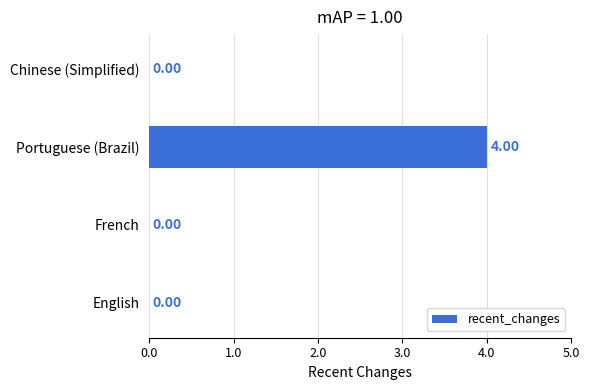

What is the sum of all values?

4